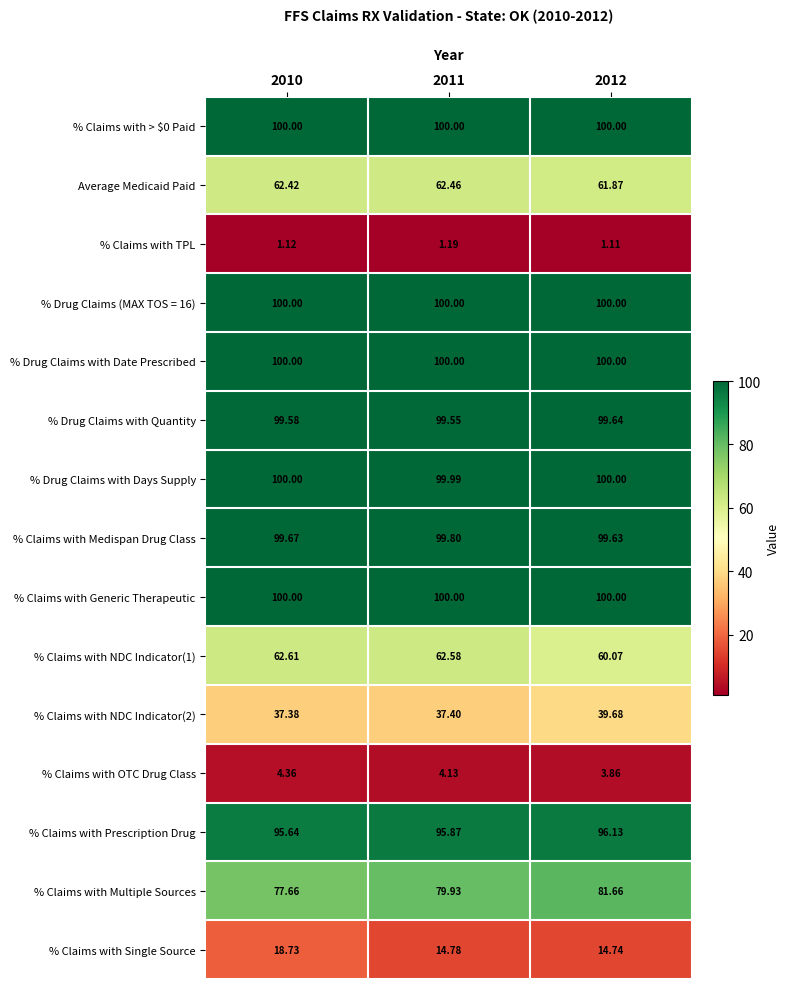

Which series changed the most between 2010 and 2012?

% Claims with Multiple Sources